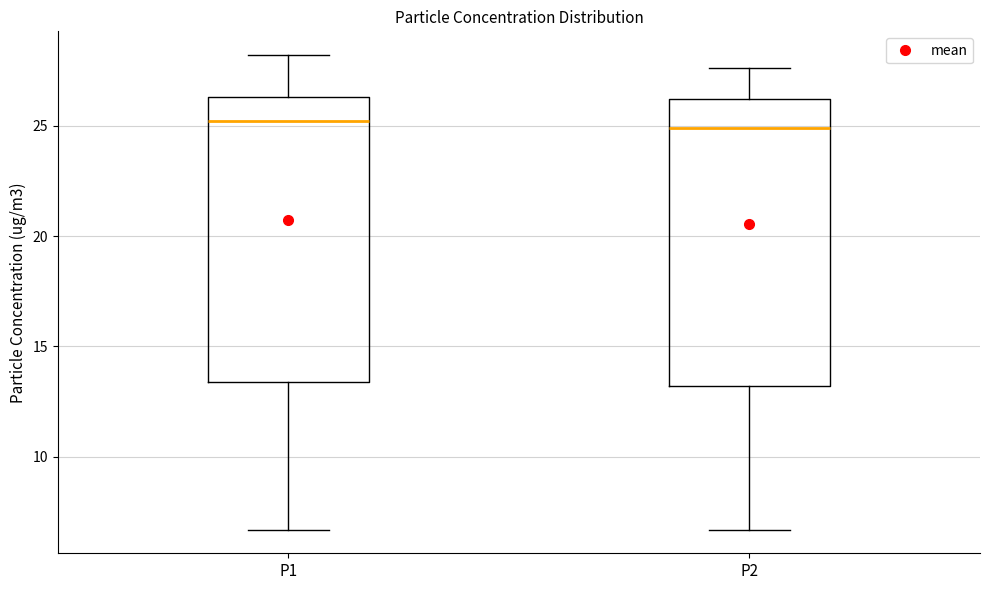

Reading left to right, transcribe this box plot: for each box, give where its median line is, the range the box spans, and where its two whiskers end, as read against the y-axis. The values are not printed on the chart, so give them approximately, as read against the axis.

P1: median 25.0, box 13.5 to 26.5, whiskers 6.5 to 28.0
P2: median 25.0, box 13.0 to 26.0, whiskers 6.5 to 27.5